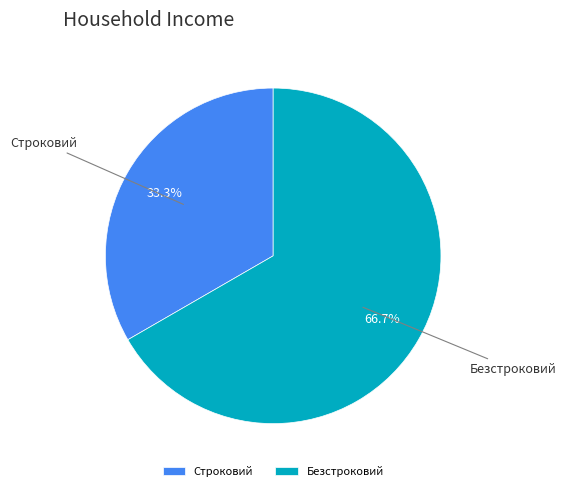

Combined, what portion of the pie is Безстроковий and Строковий?

100.0%